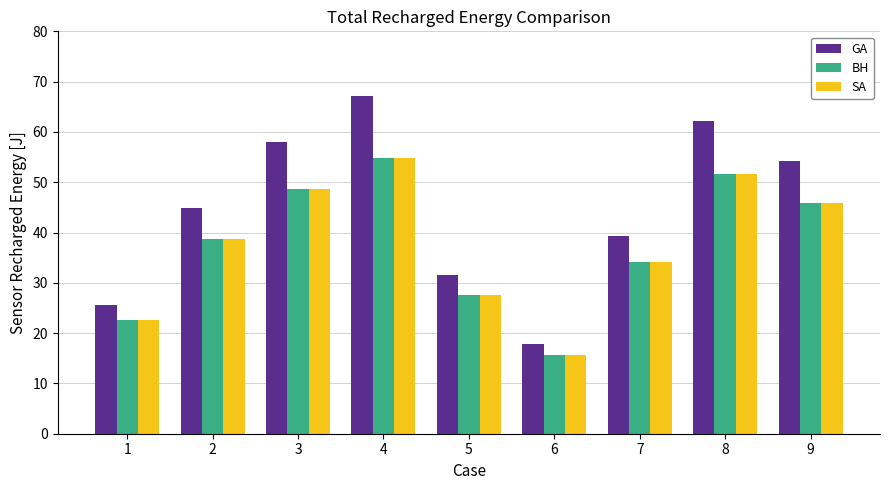

At which label does GA reach its minimum?

6